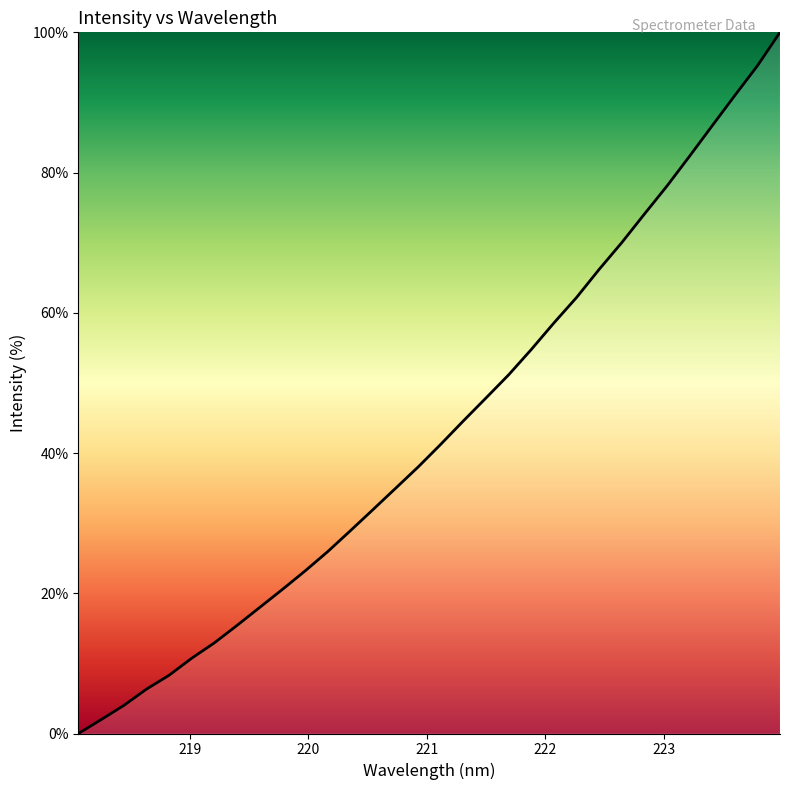

What is the sum of all values?

1385.0